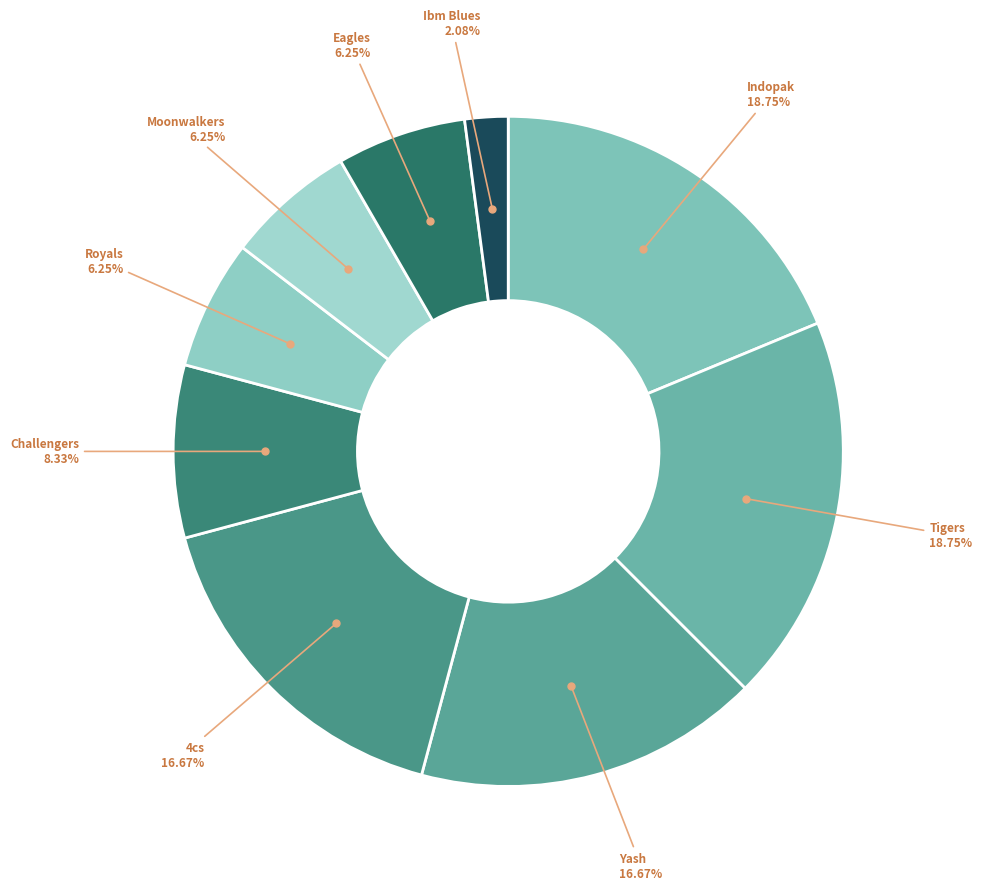

How many segments does this pie chart have?

9